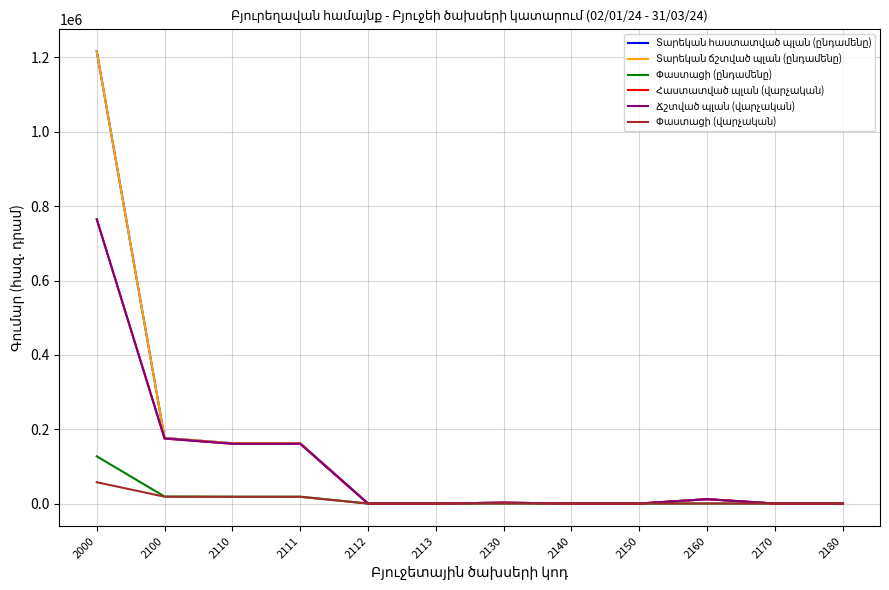

Does the chart display data point markers on the line(s)?

No